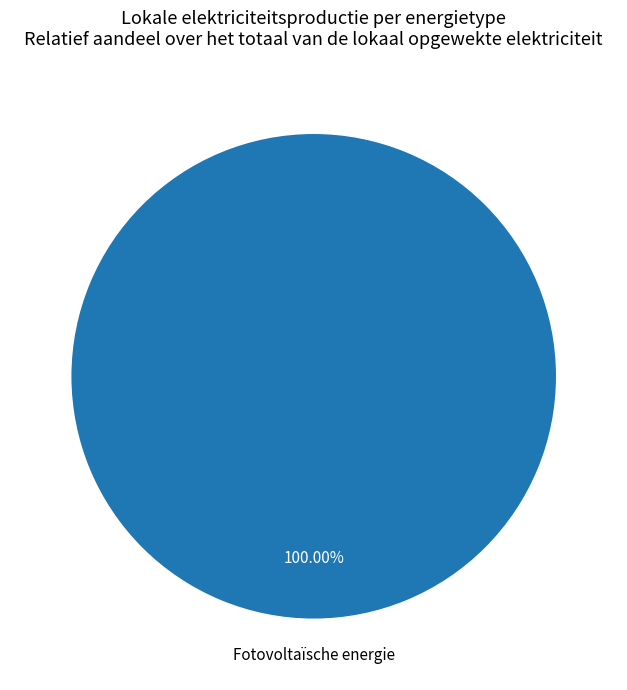

Rank the categories by value from lowest to highest.

Fotovoltaïsche energie